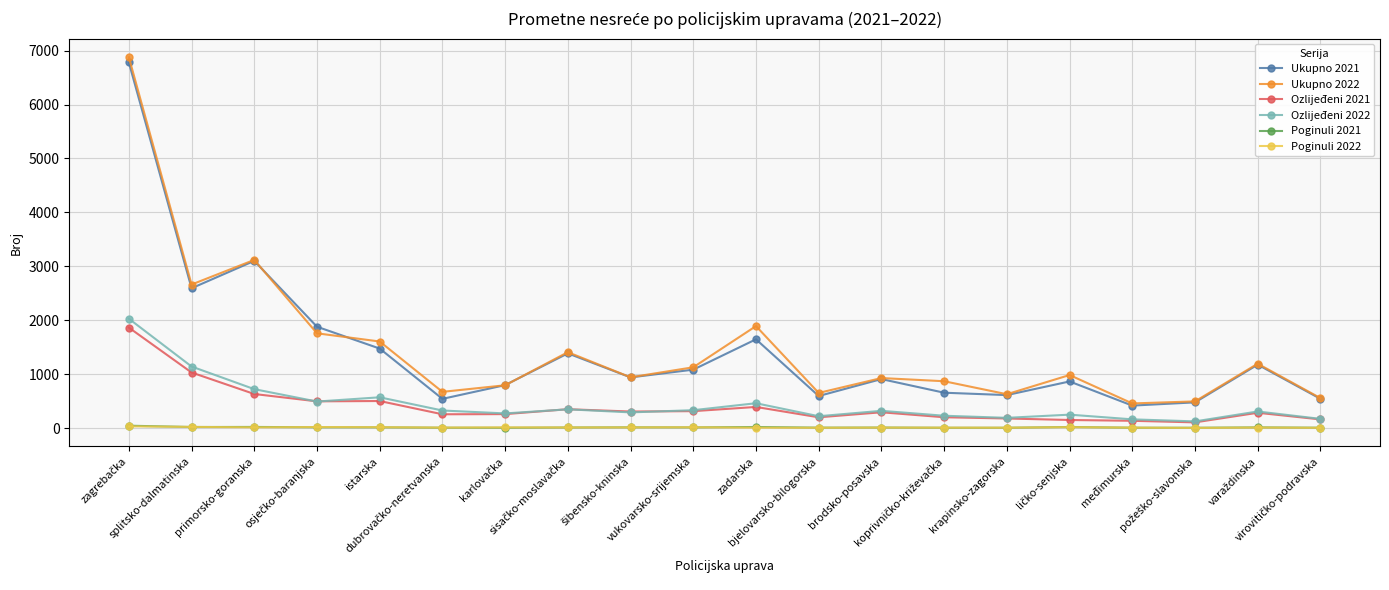

What is the sum of all Poginuli 2021 values?

248